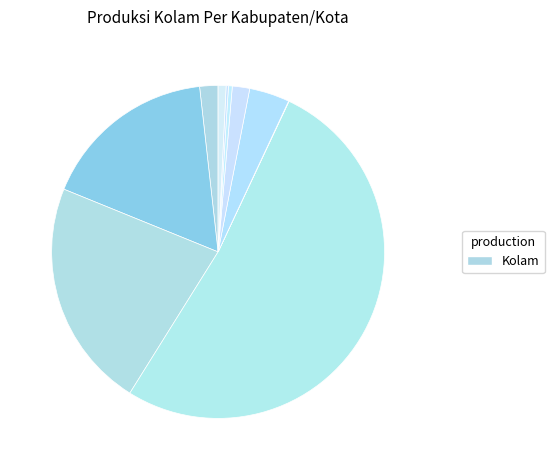

Which slice is the largest?

Lombok Timur